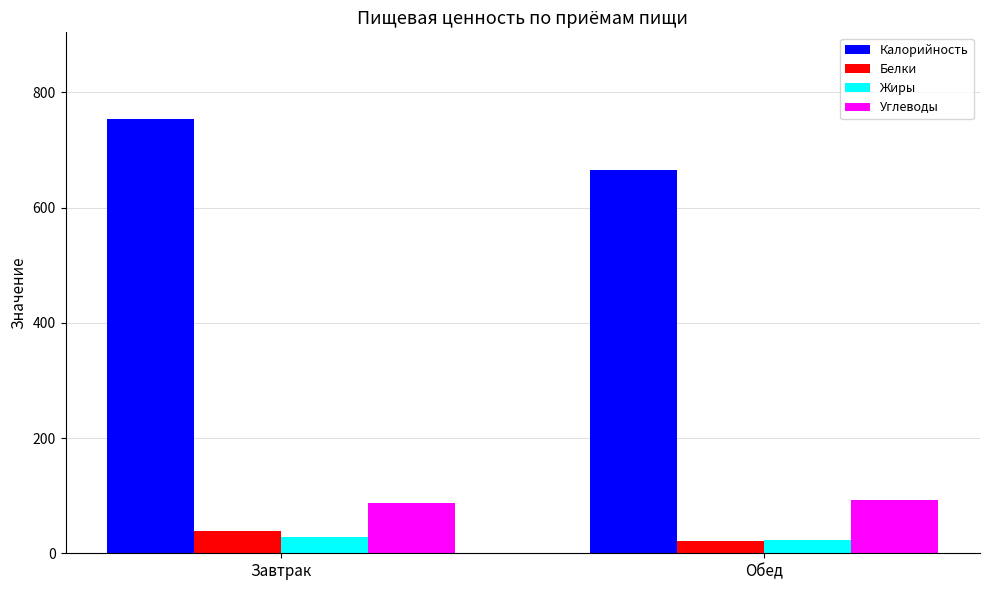

At which label is Белки closest to 29?

Обед